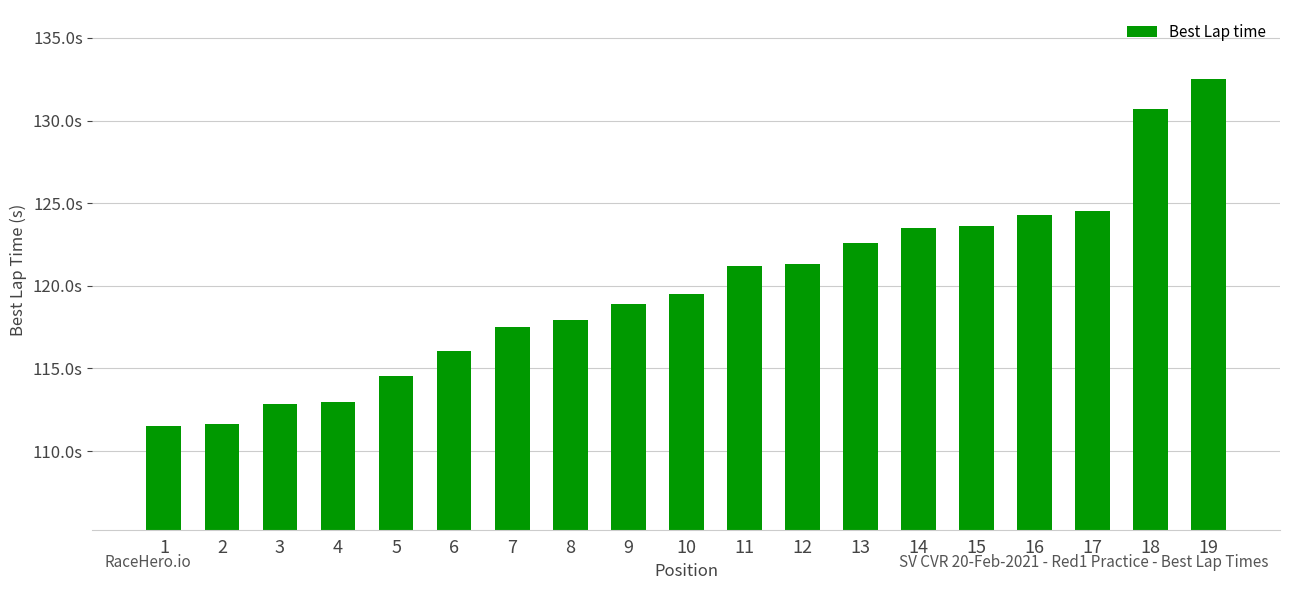

Does the chart contain any negative values?

No